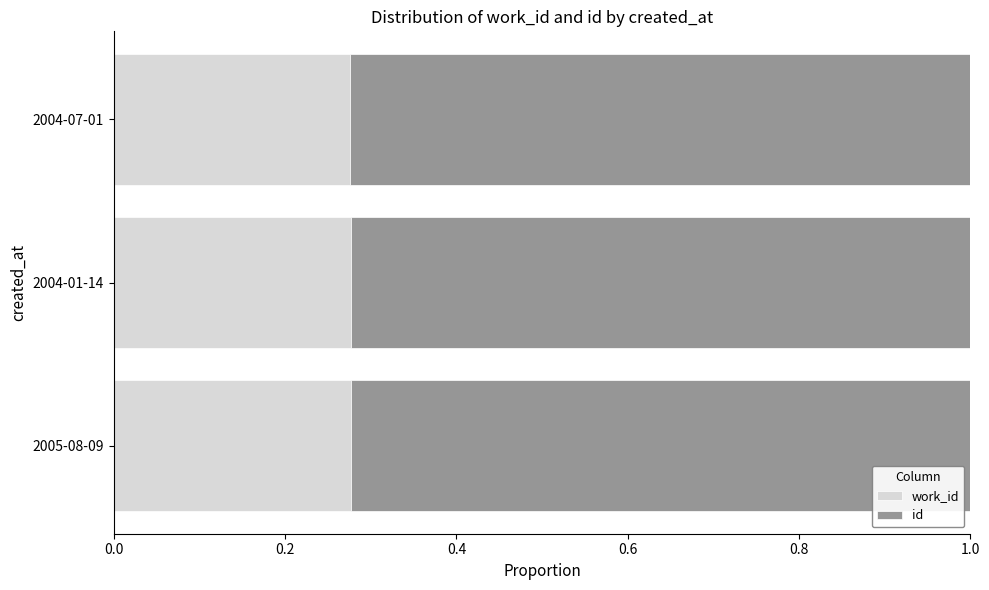

What is the total value across all series at 2005-08-09?

1.0